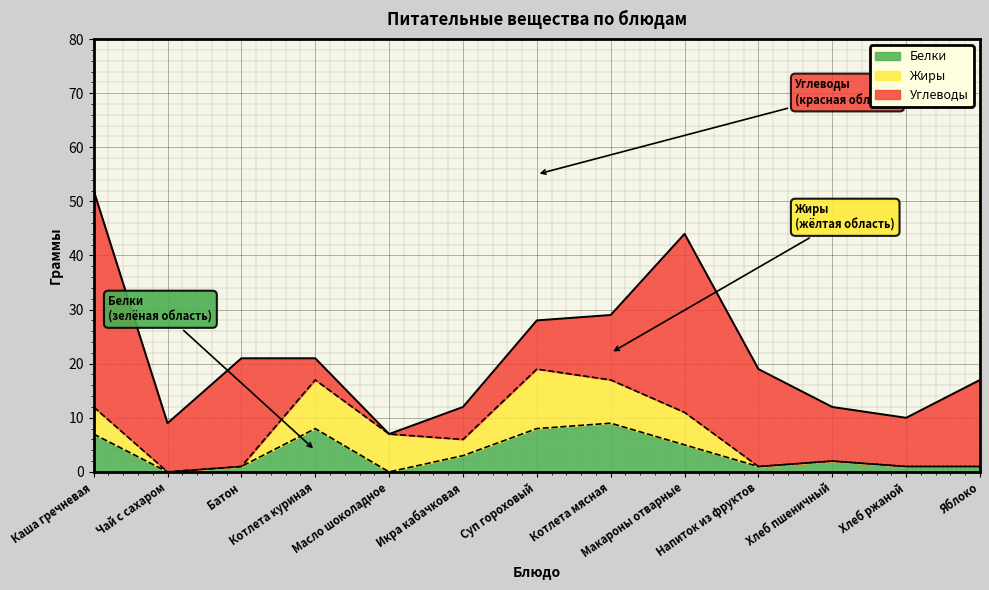

What is the spread (max minus min) of values at Котлета мясная?

4